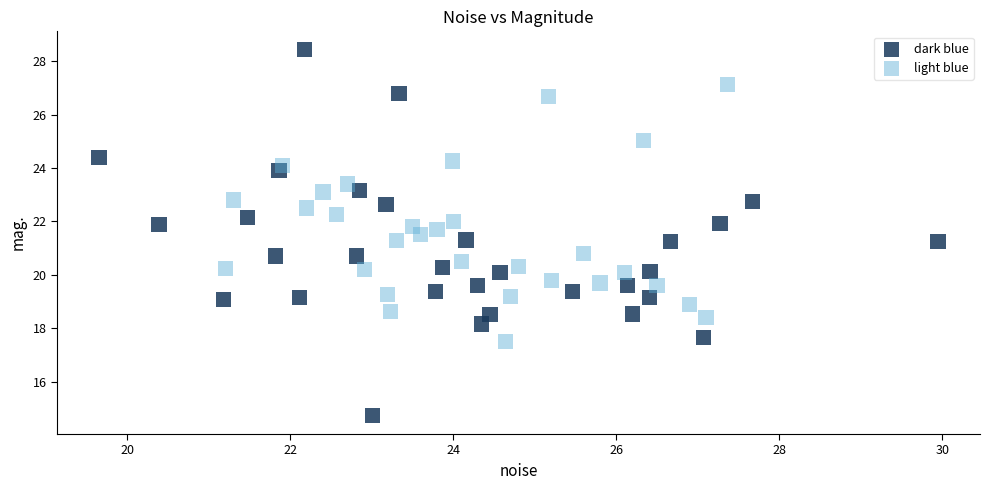

Which series reaches the maximum Y coordinate?

dark blue